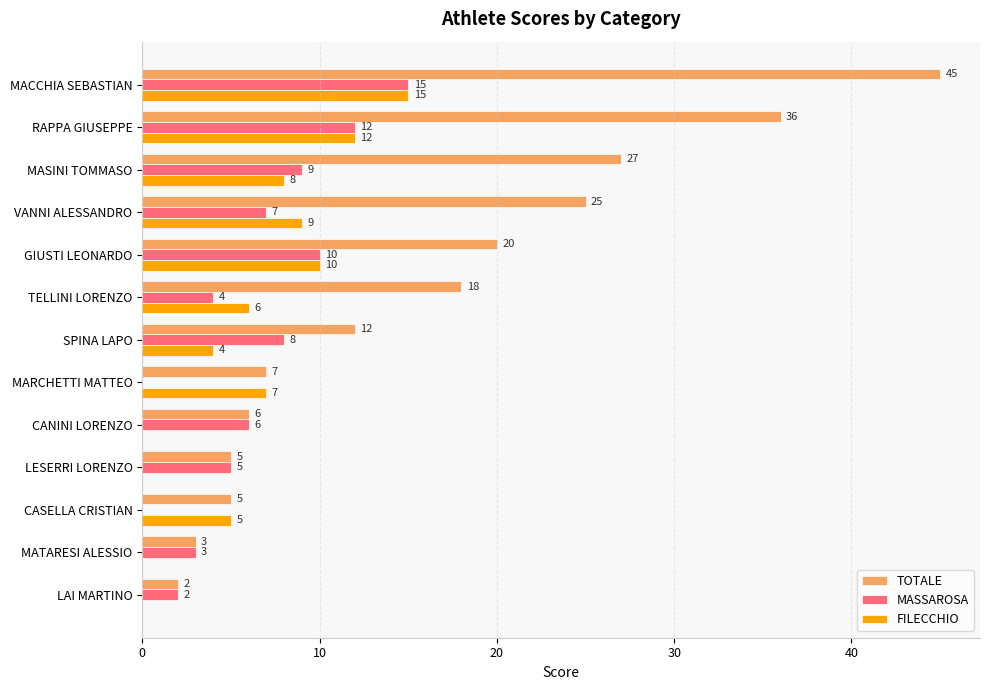

How many data points does each series have?

13